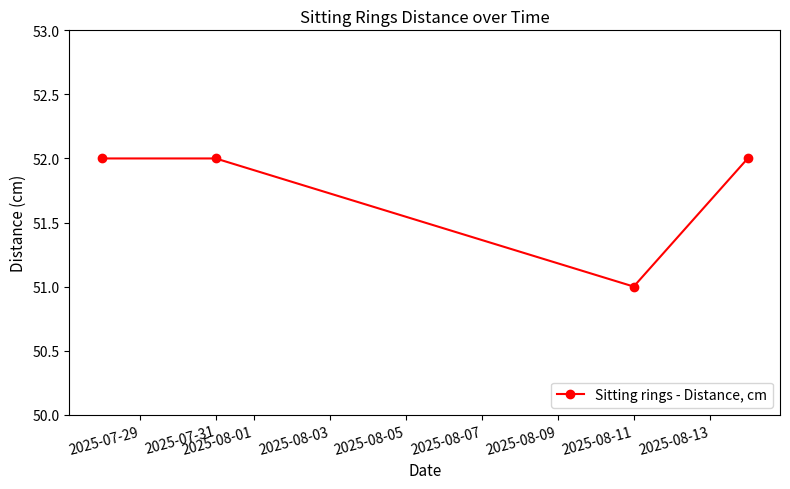

How many points are lower than both their immediate neighbors (excluding endpoints)?

1